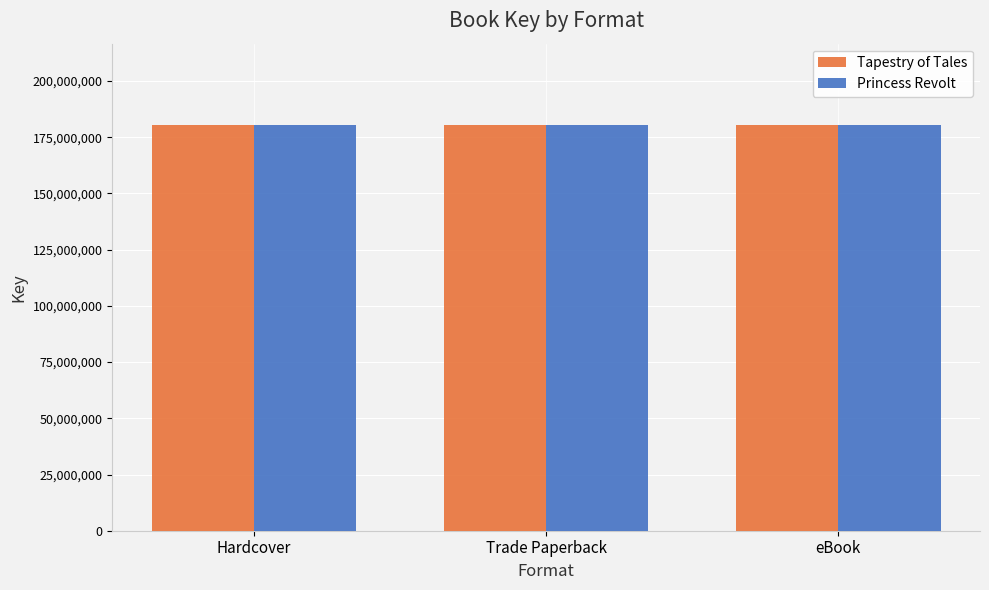

What is the sum of the Princess Revolt values at Trade Paperback and Hardcover?

361018564